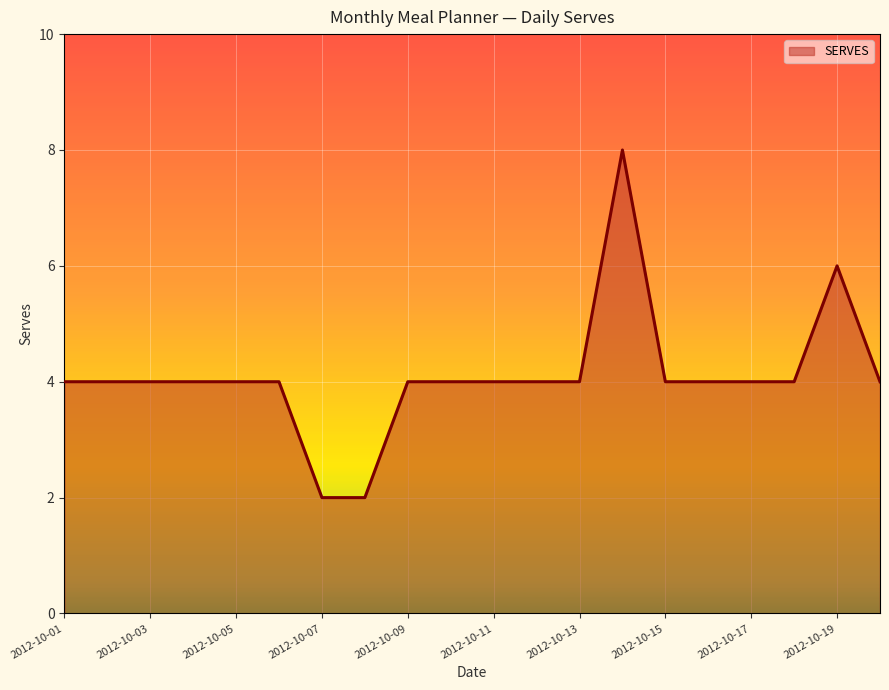

What is the difference between the maximum and minimum values?

6